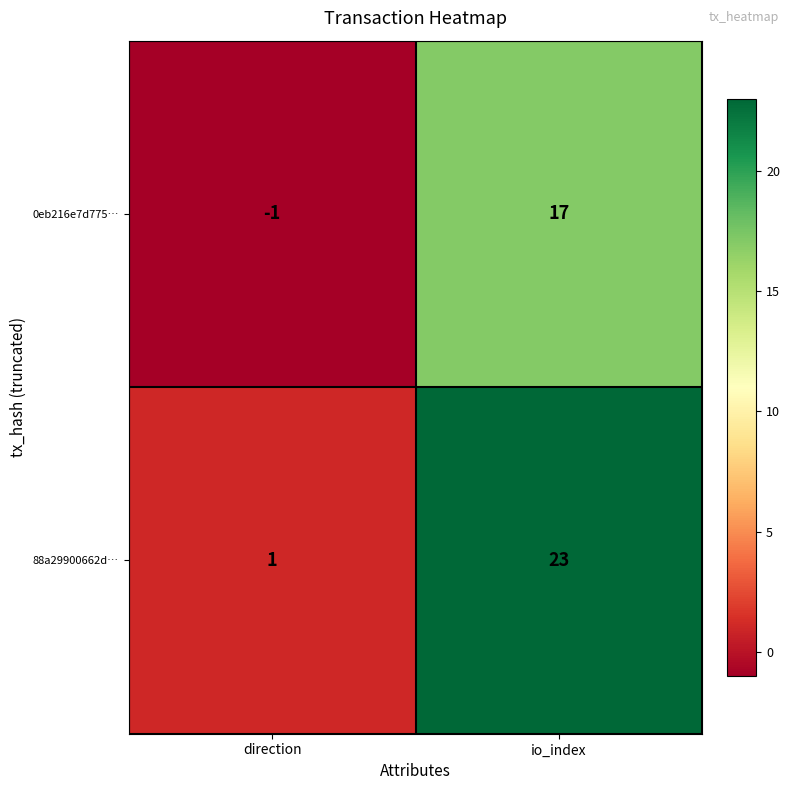

Which series has the largest range (max minus min)?

88a29900662d…